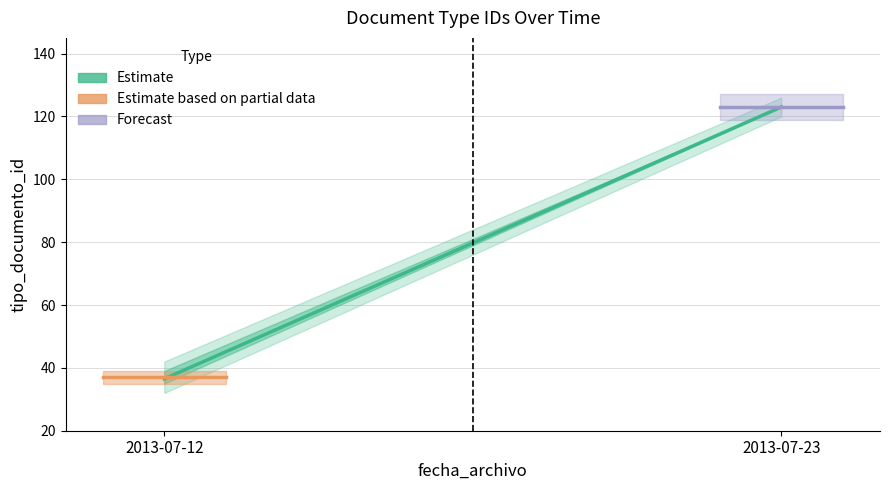

What is the highest value of the Forecast series?

123.0